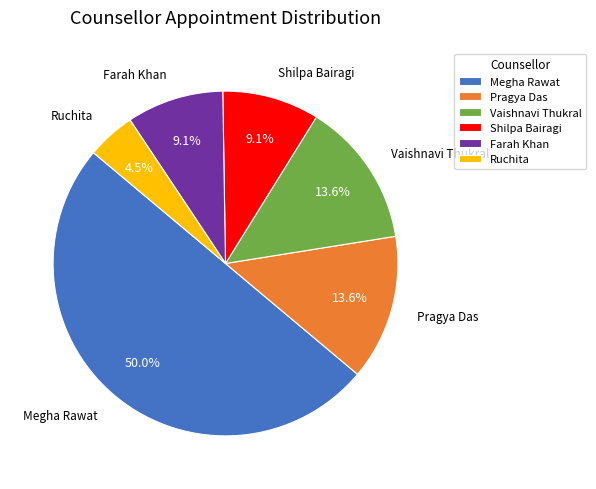

Combined, do Ruchita and Farah Khan account for over 50%?

No